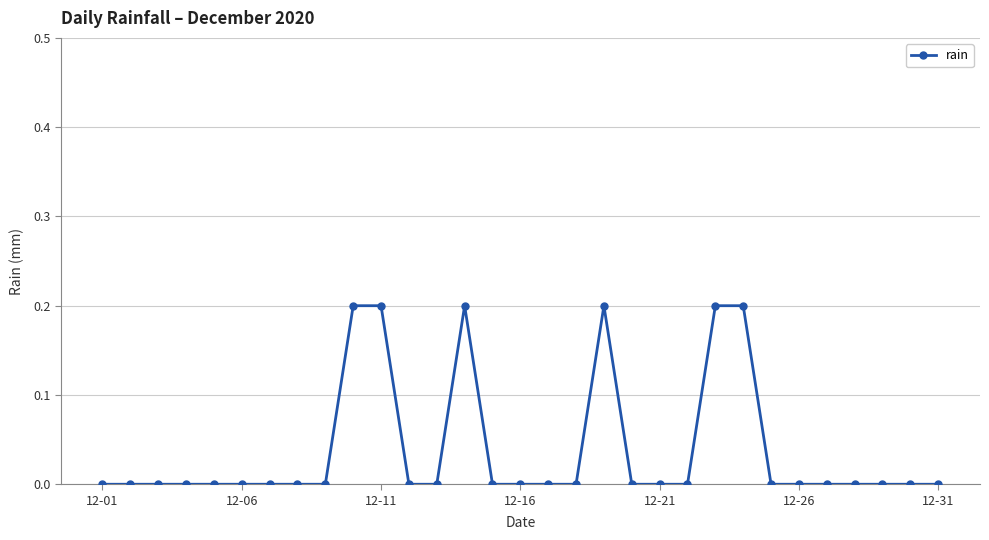

True or false: the data has more than 1 interior local peaks.

True